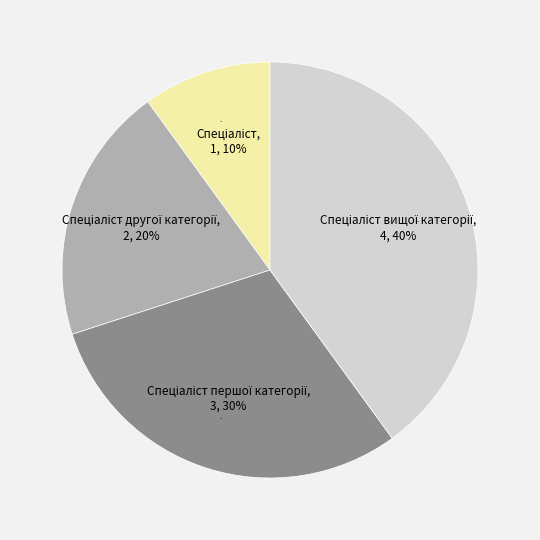

Is there any slice that represents more than half of the pie?

No